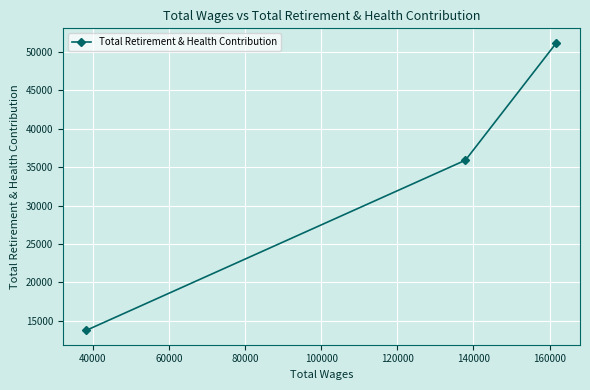

What is the value of the 2nd point from the left?

35905